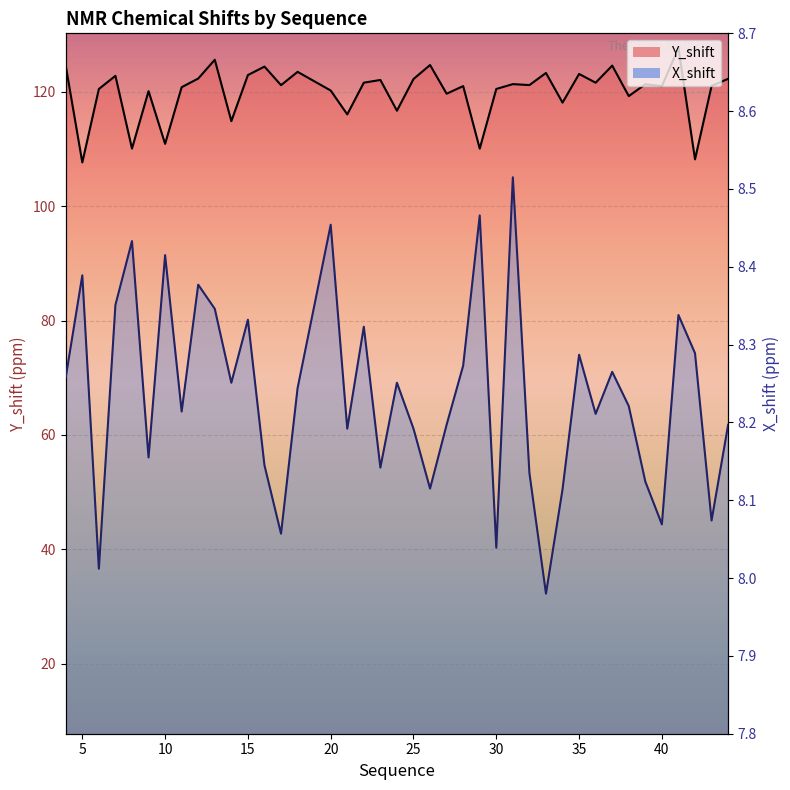

True or false: X_shift and Y_shift intersect in this chart.

False